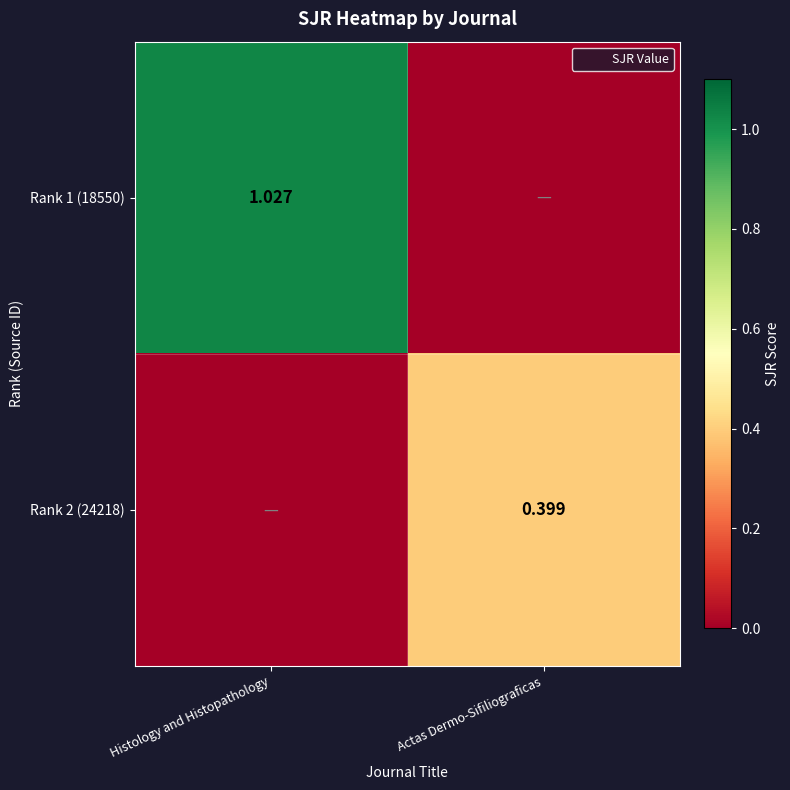

At how many categories does at least one series exceed 0?

2